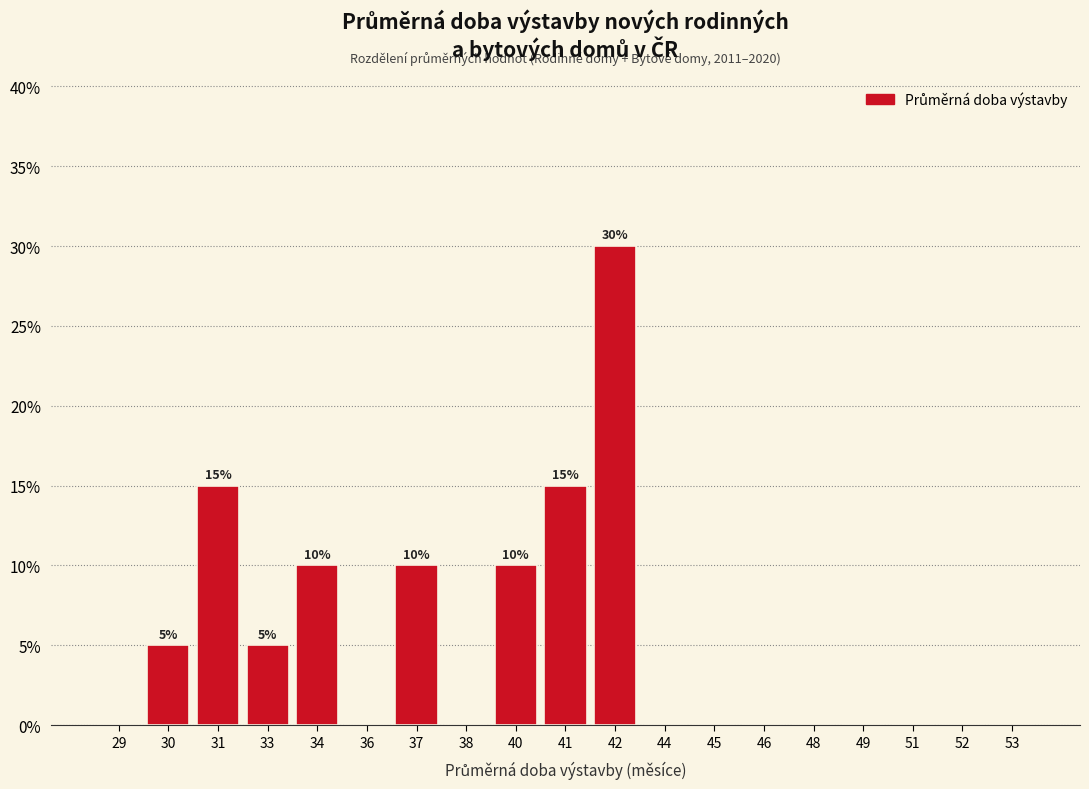

Are the bars horizontal?

No